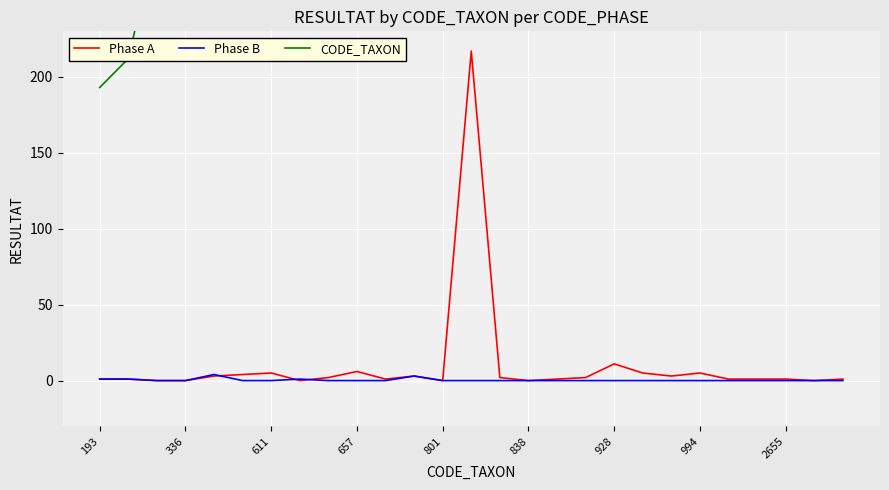

The Phase B series shows 0 at 838. True or false?

True